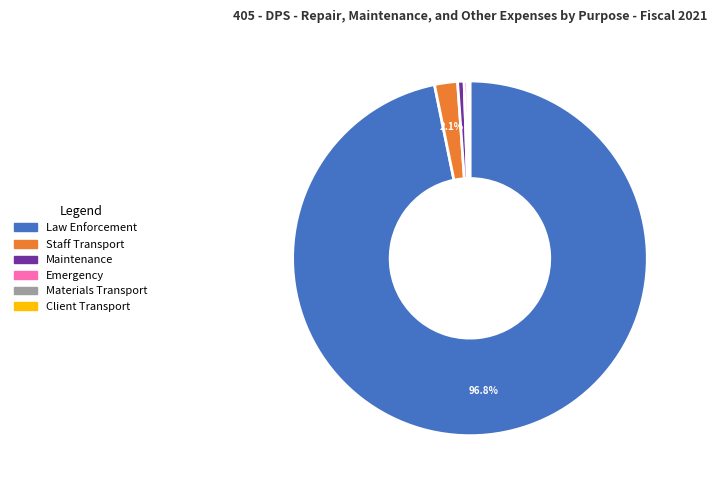

Does any single category account for the majority?

Yes